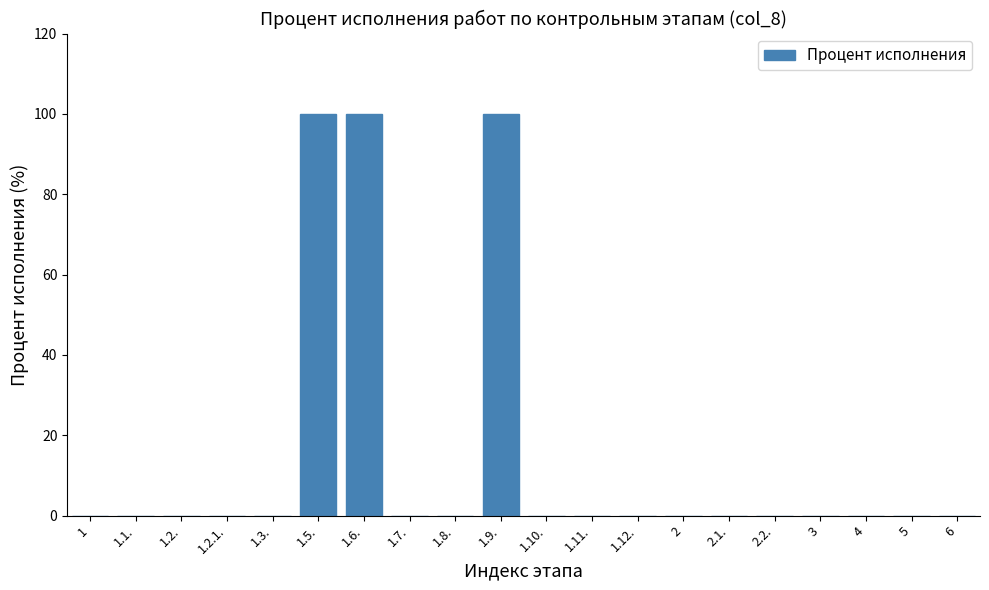

Reading left to right, extract all data points from this chart.

1=0	1.1.=0	1.2.=0	1.2.1.=0	1.3.=0	1.5.=100	1.6.=100	1.7.=0	1.8.=0	1.9.=100	1.10.=0	1.11.=0	1.12.=0	2=0	2.1.=0	2.2.=0	3=0	4=0	5=0	6=0